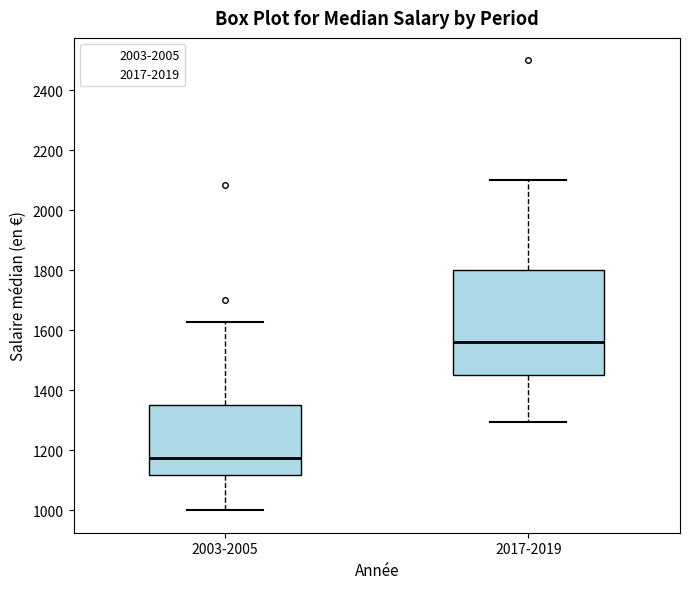

Where is the lower edge of the box for 2017-2019 on the y-axis? The values are not printed on the chart, so give them approximately, as read against the axis.

1460